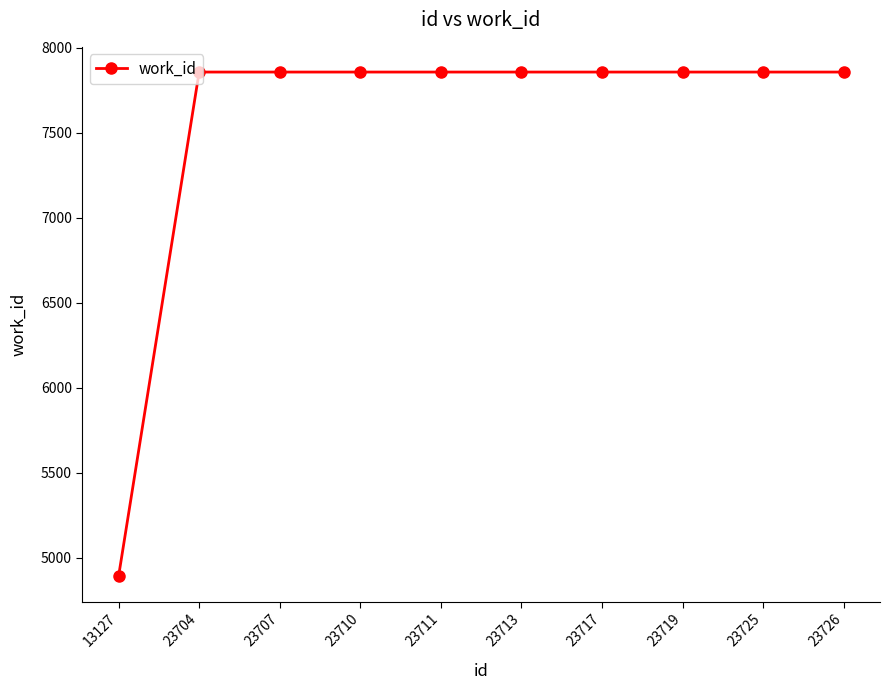

Which category has the lowest value across all series?

13127